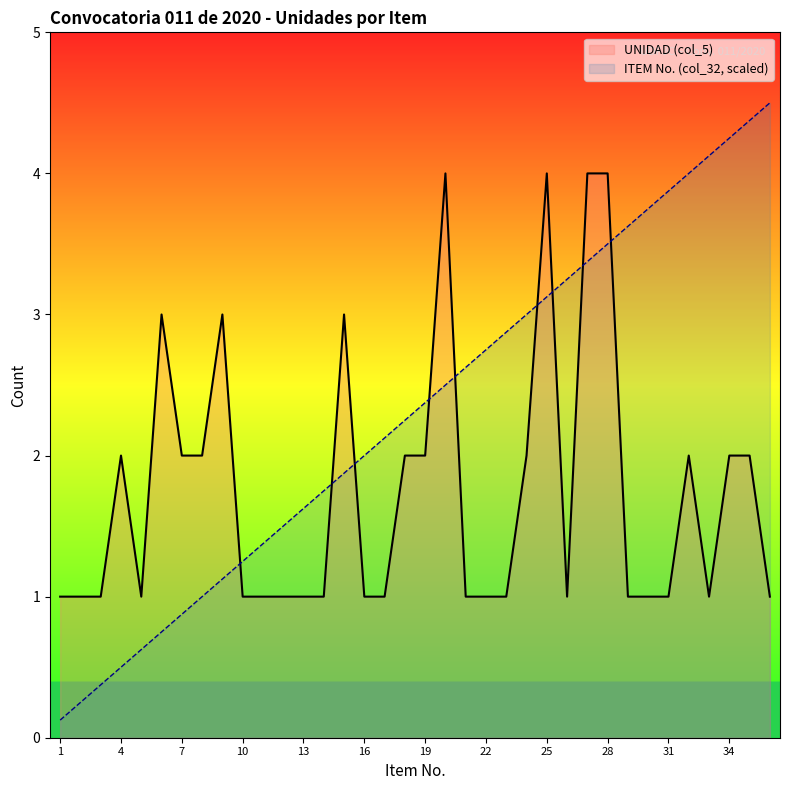

Is it true that UNIDAD (col_5) equals 0.6 at 17?

False